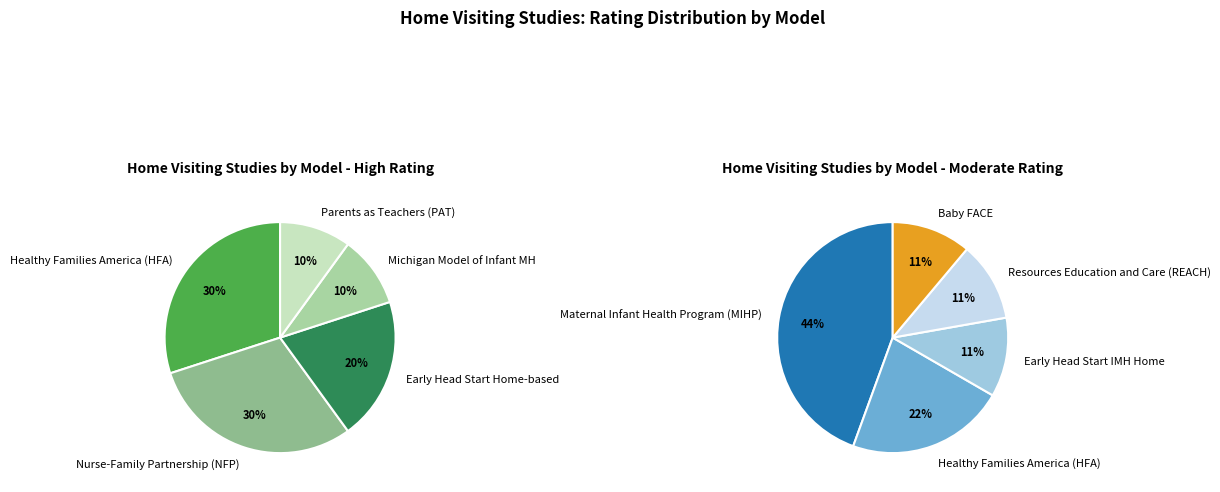

What percentage is the high_values slice, to the nearest percent?

30%